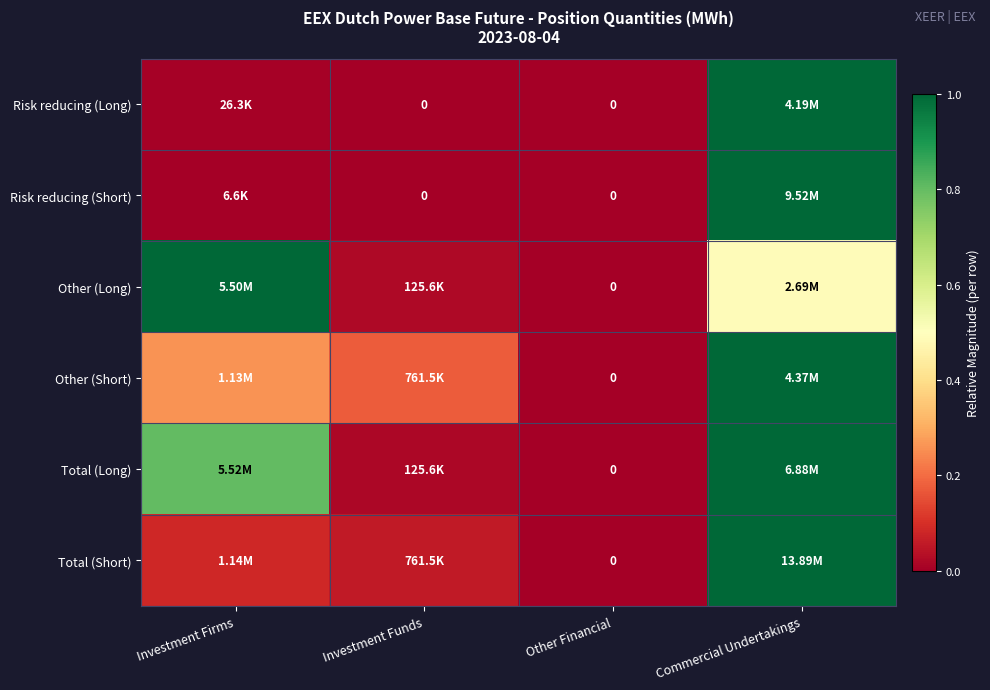

Is it true that Risk reducing (Short) equals 1.0 at Commercial Undertakings?

True